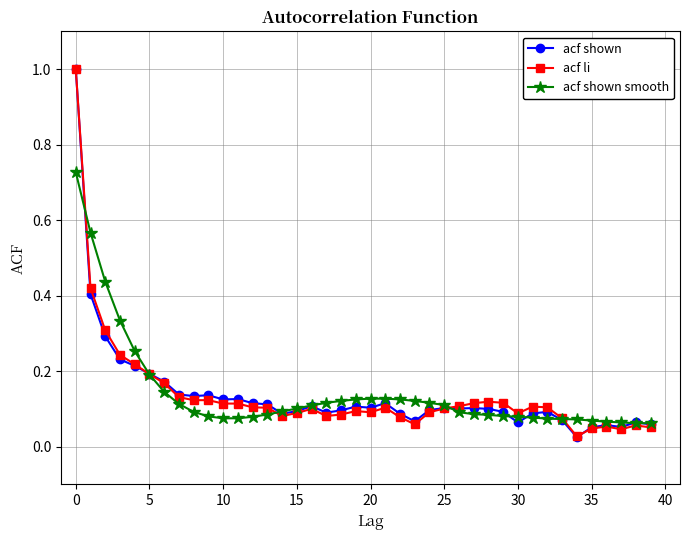

True or false: acf li has more than 2 interior local peaks.

True